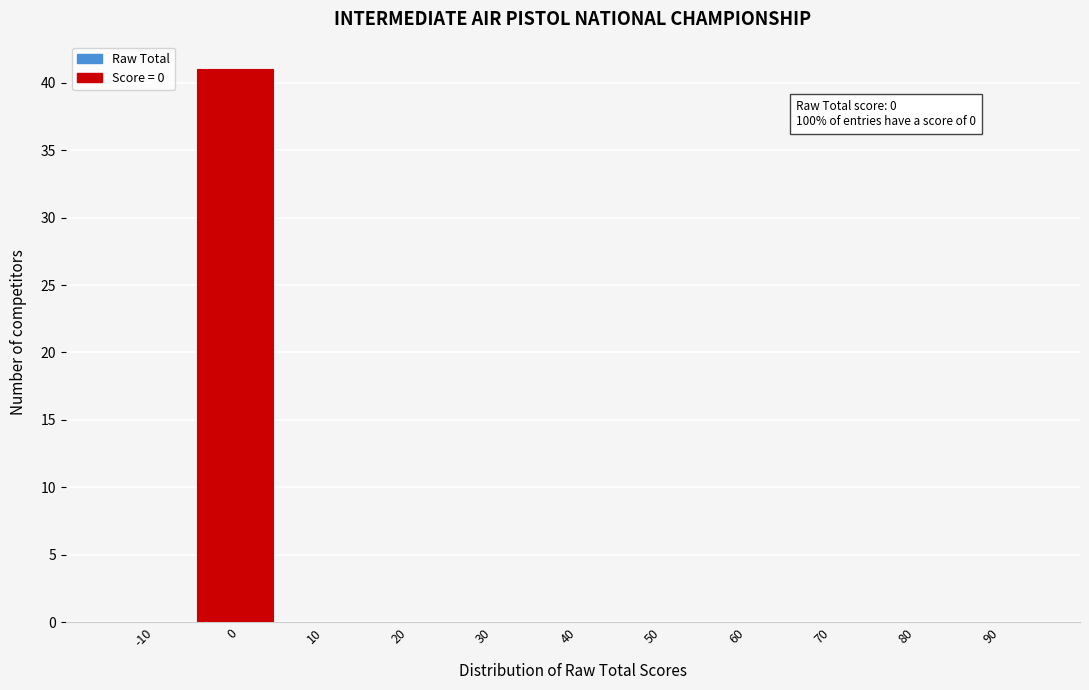

Reading left to right, extract all data points from this chart.

-10=0	0=41	10=0	20=0	30=0	40=0	50=0	60=0	70=0	80=0	90=0